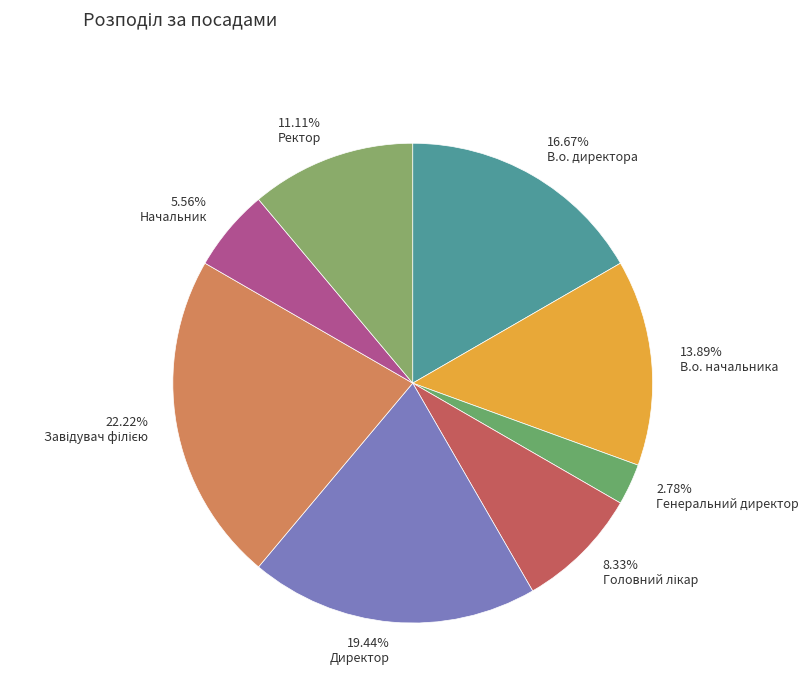

Is it true that Ректор is 11% of the pie?

True